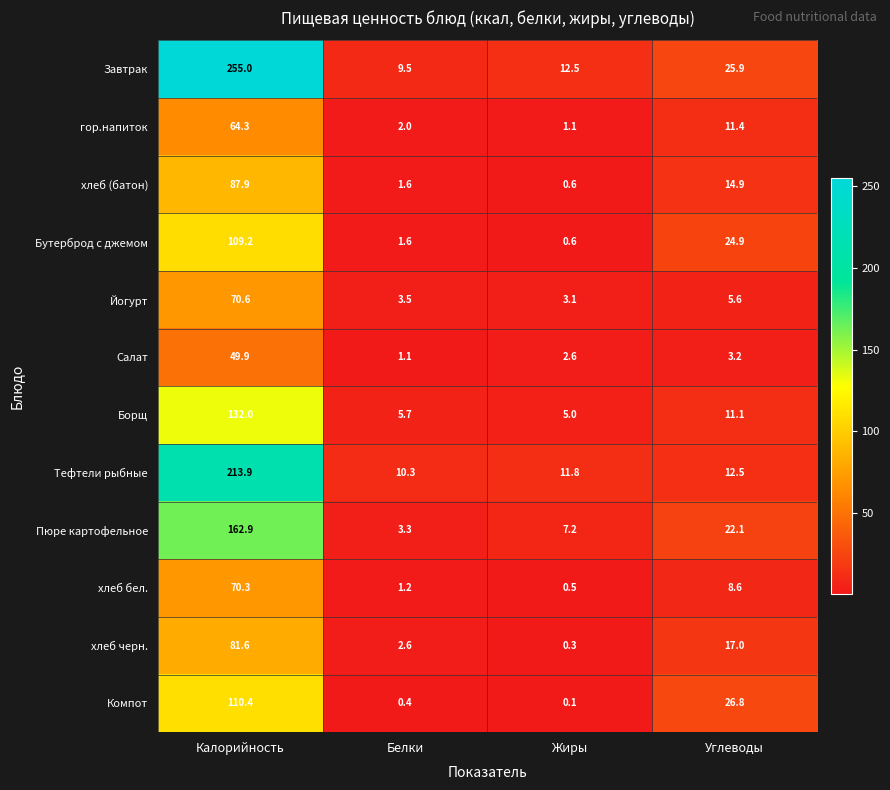

How many data points in Бутерброд с джемом are above 24?

2